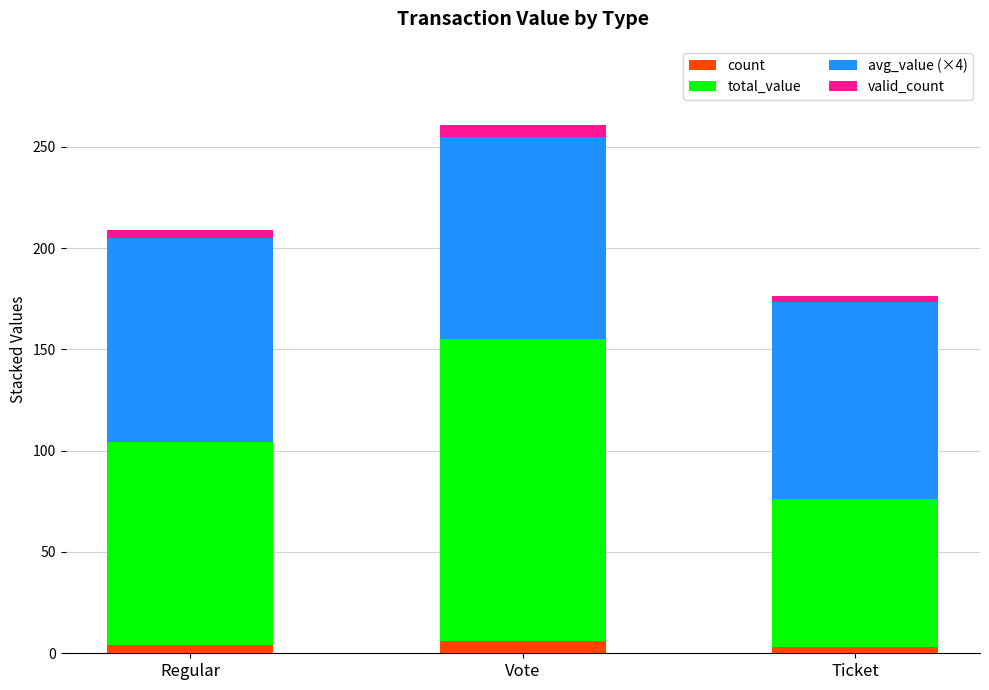

What is the maximum value for count?

6.0